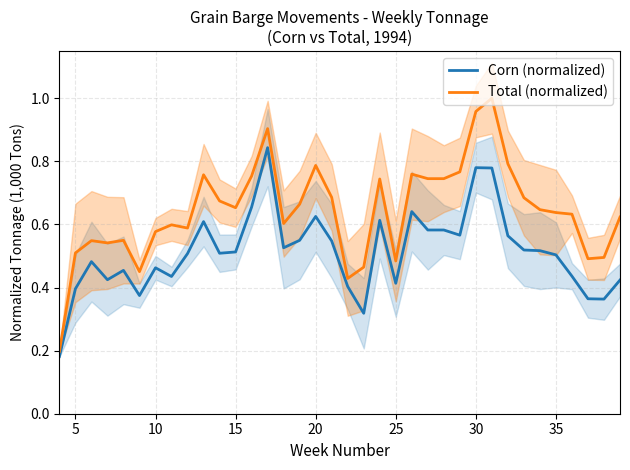

True or false: Corn (normalized) and Total (normalized) intersect in this chart.

False